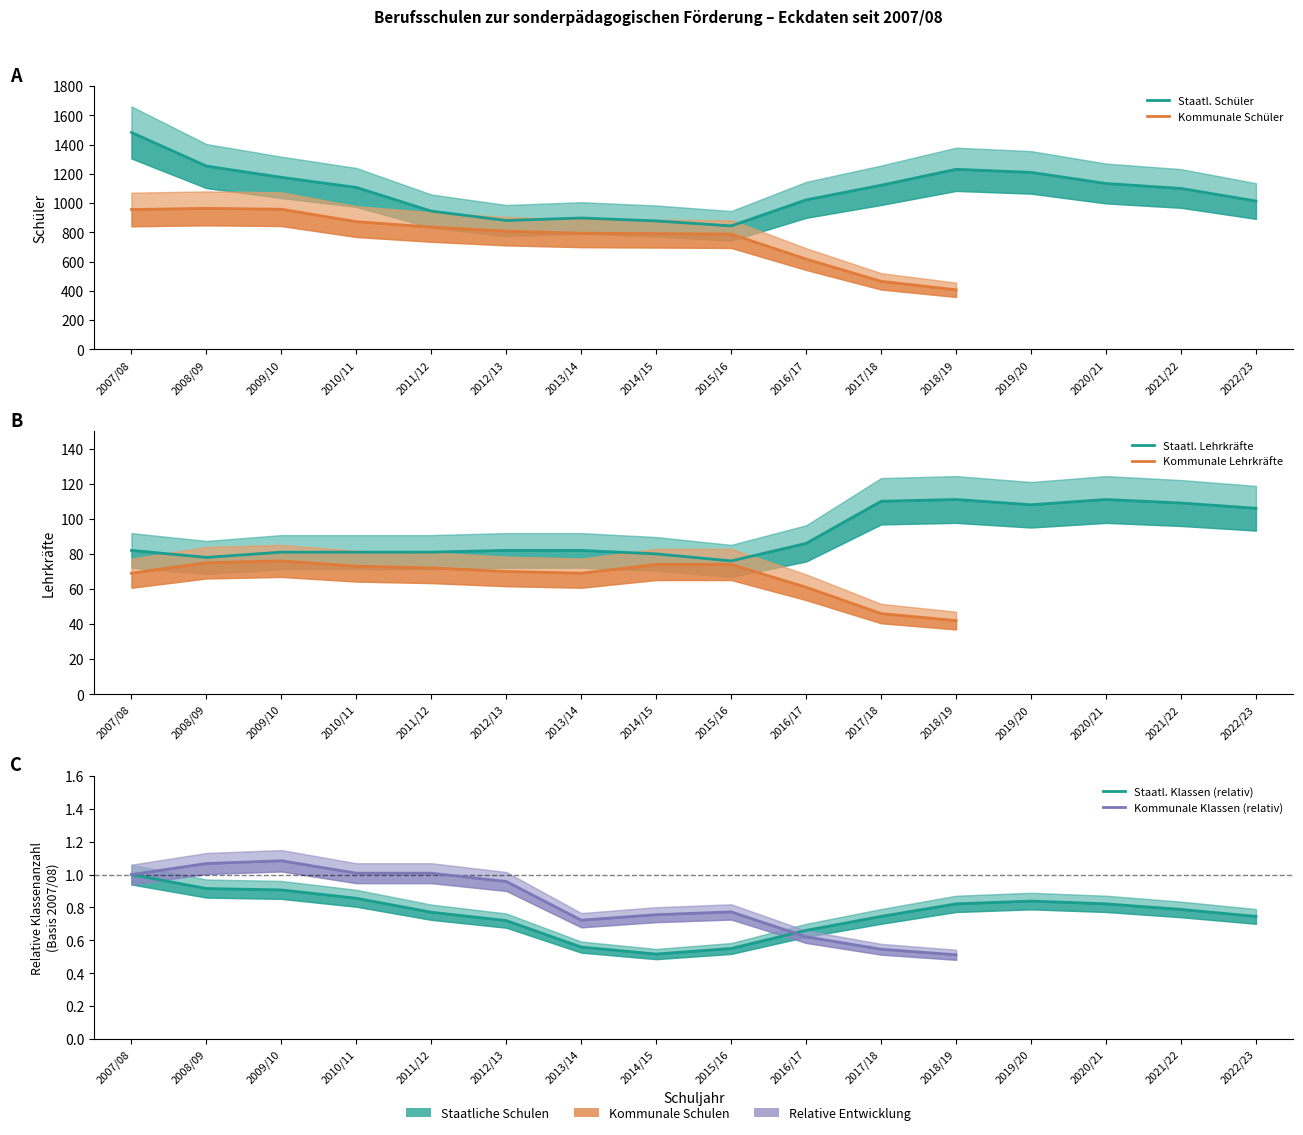

Between 2013/14 and 2010/11, which is larger?

2010/11